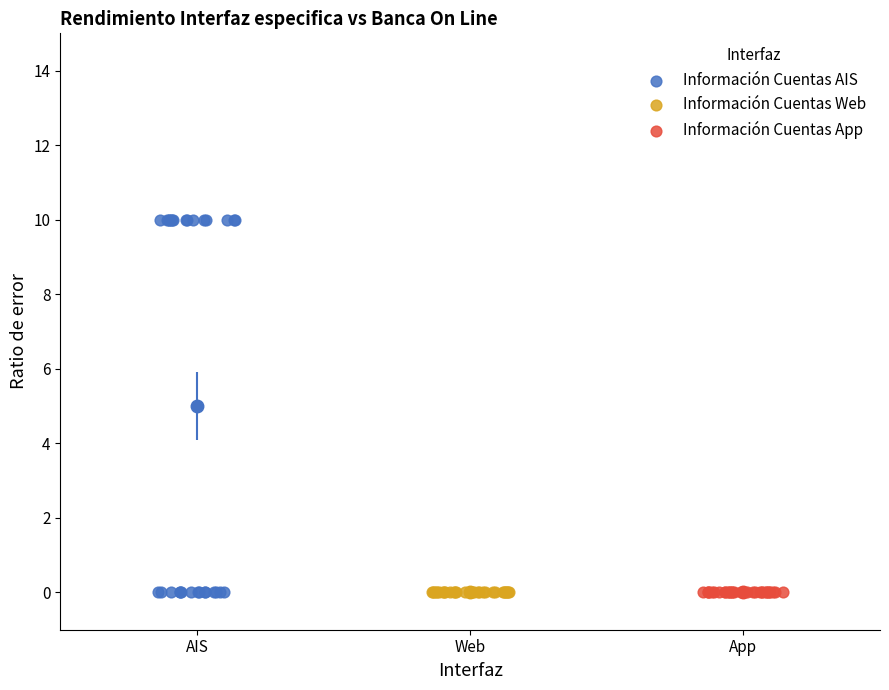

Which series reaches the maximum Y coordinate?

Información Cuentas AIS